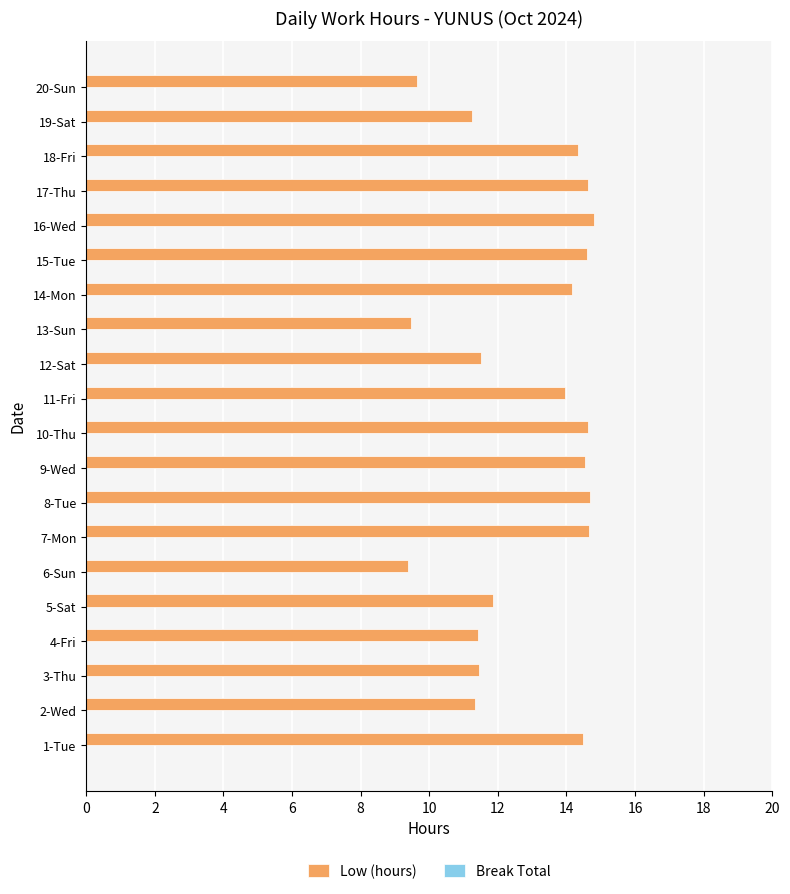

What is the ratio of the value at 9-Wed to the value at 20-Sun?

1.5